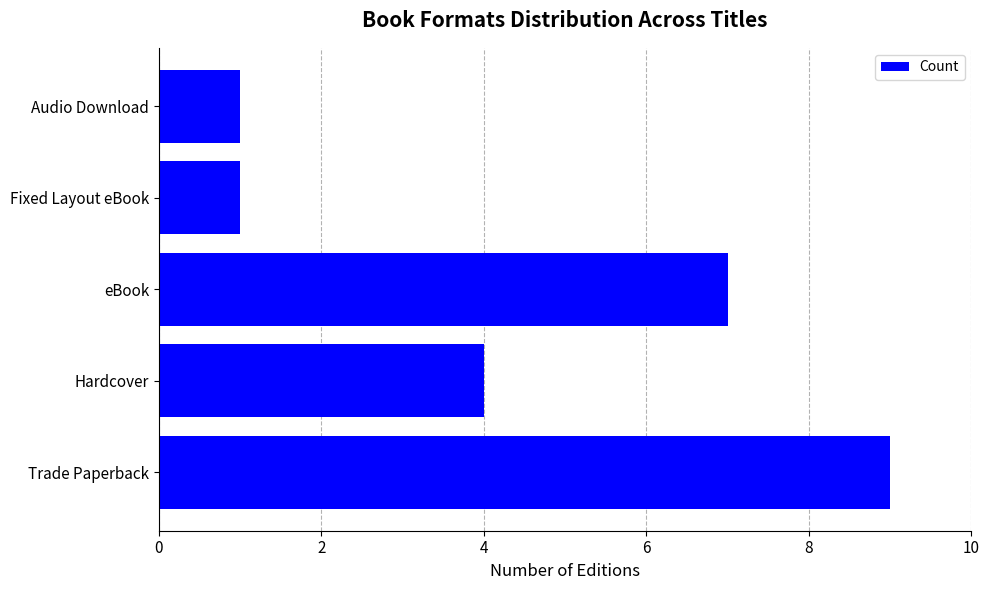

True or false: the data shows 5 at eBook.

False